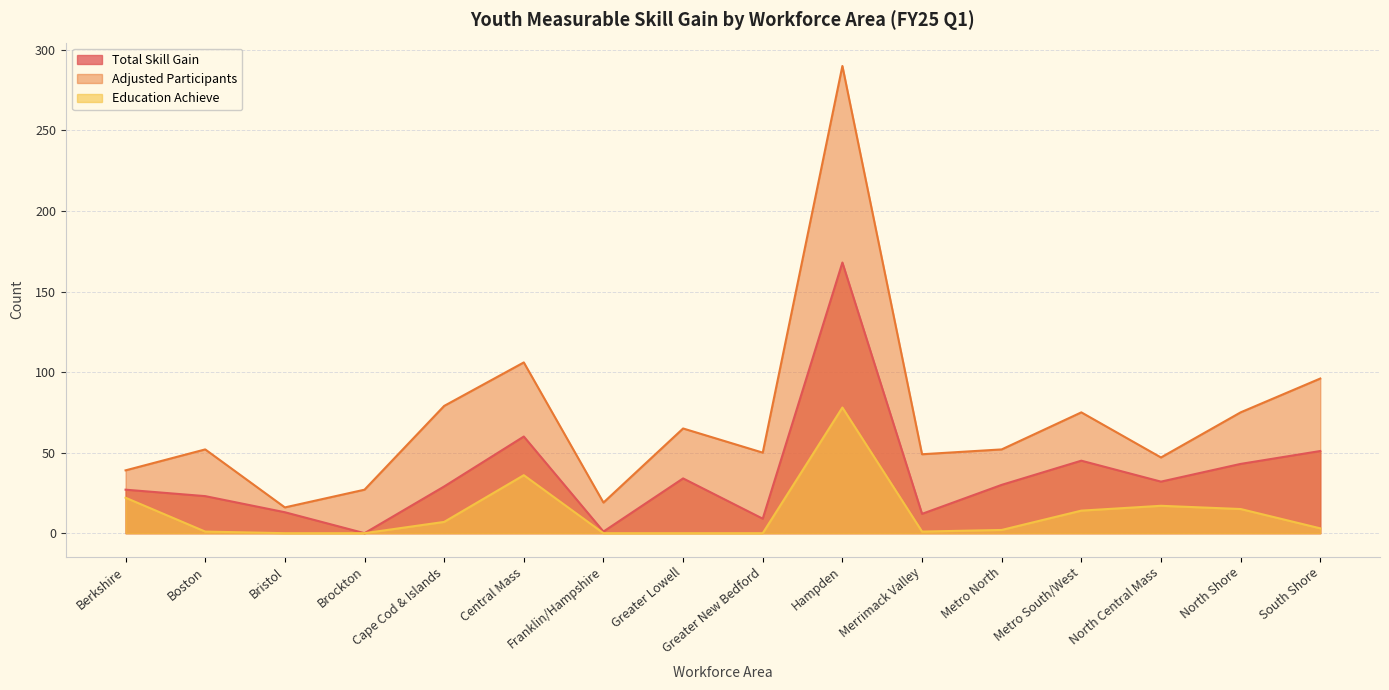

True or false: Total Skill Gain has more than 2 interior local peaks.

True